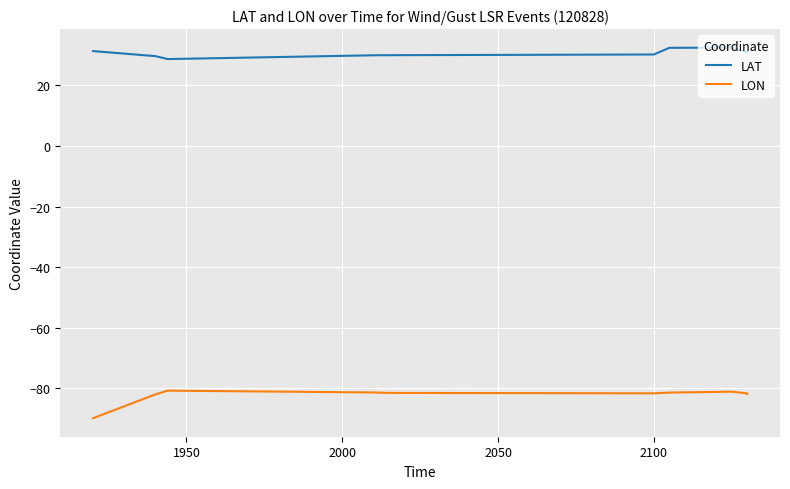

True or false: LAT and LON cross at least once.

False